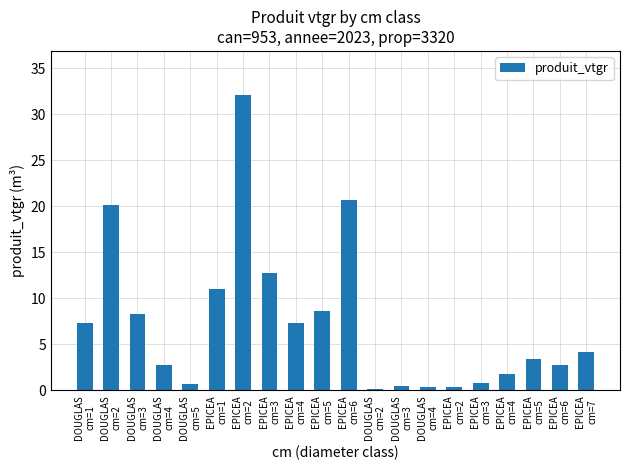

Is it true that the value at DOUGLAS
cm=3 is 4.4?

False